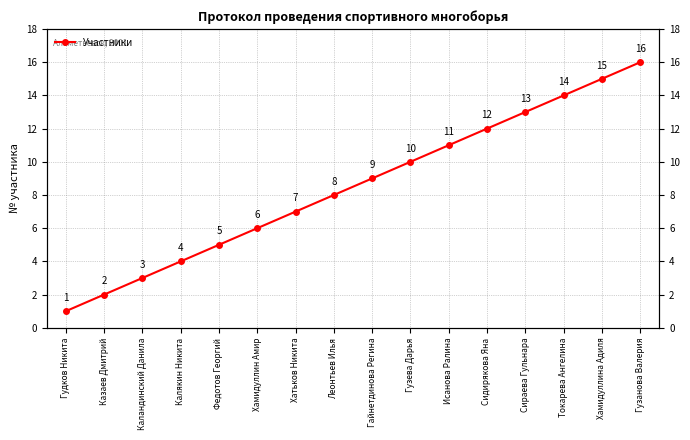

Reading left to right, what are all the values shown in this chart?

1	2	3	4	5	6	7	8	9	10	11	12	13	14	15	16